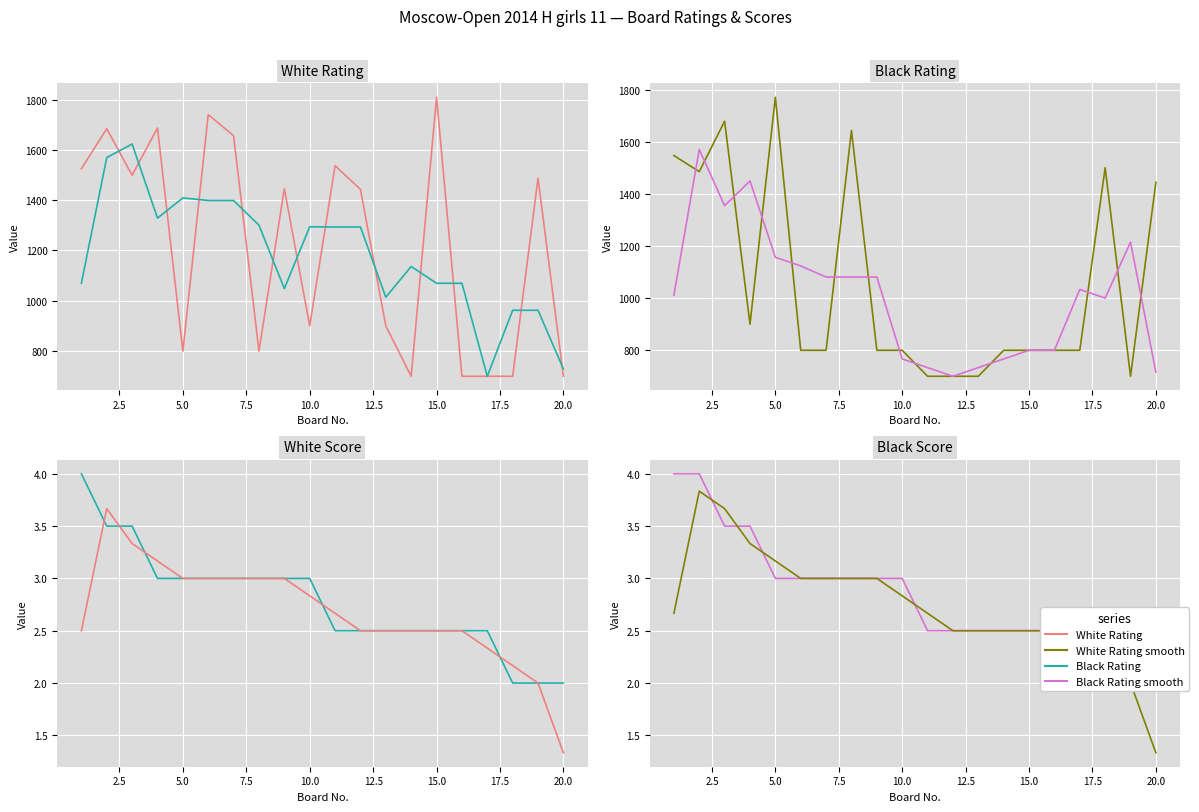

How many series are shown in this chart?

4